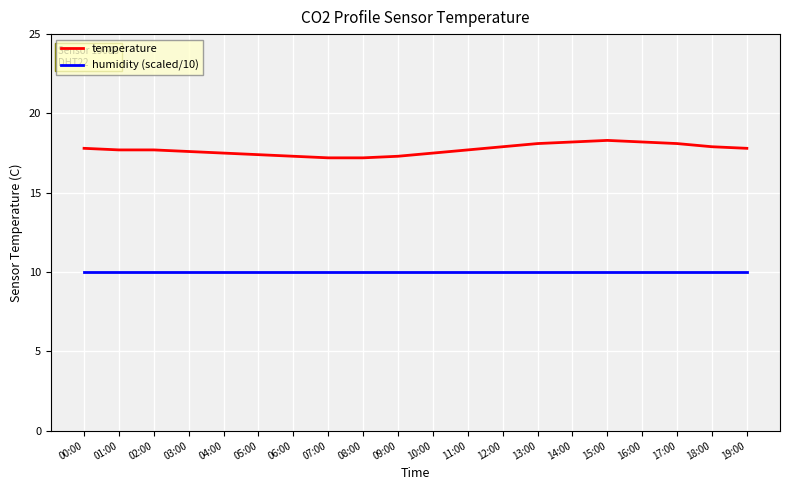

True or false: humidity (scaled/10) and temperature cross at least once.

False